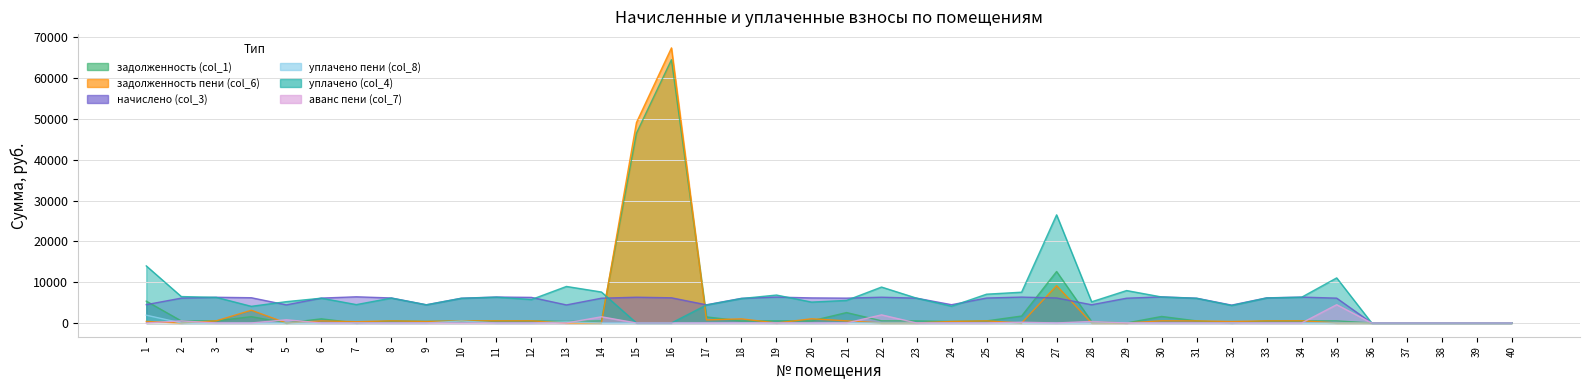

At which label does задолженность пени (col_6) first exceed 374?

1